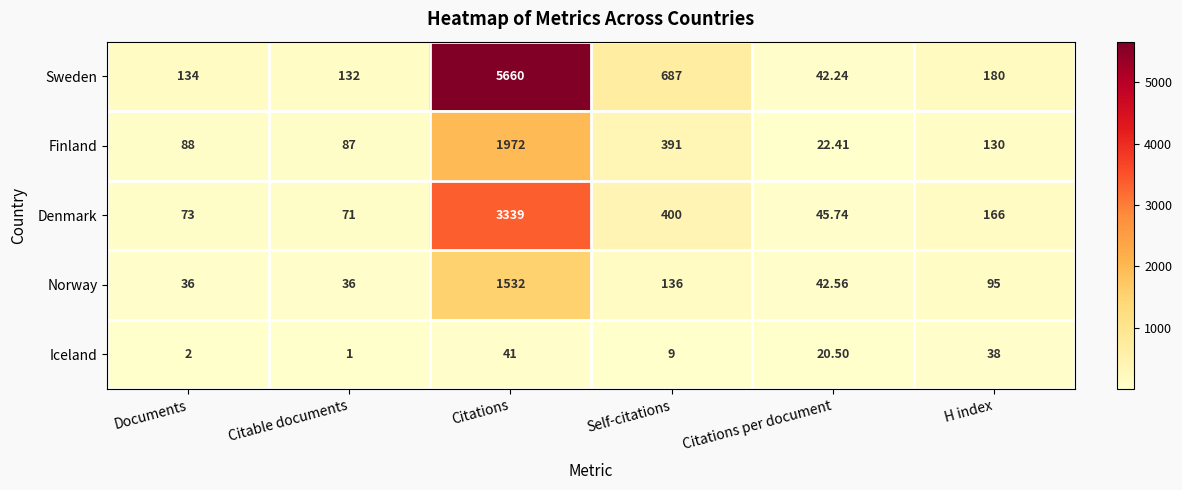

Which label corresponds to the largest value in the chart?

Citations